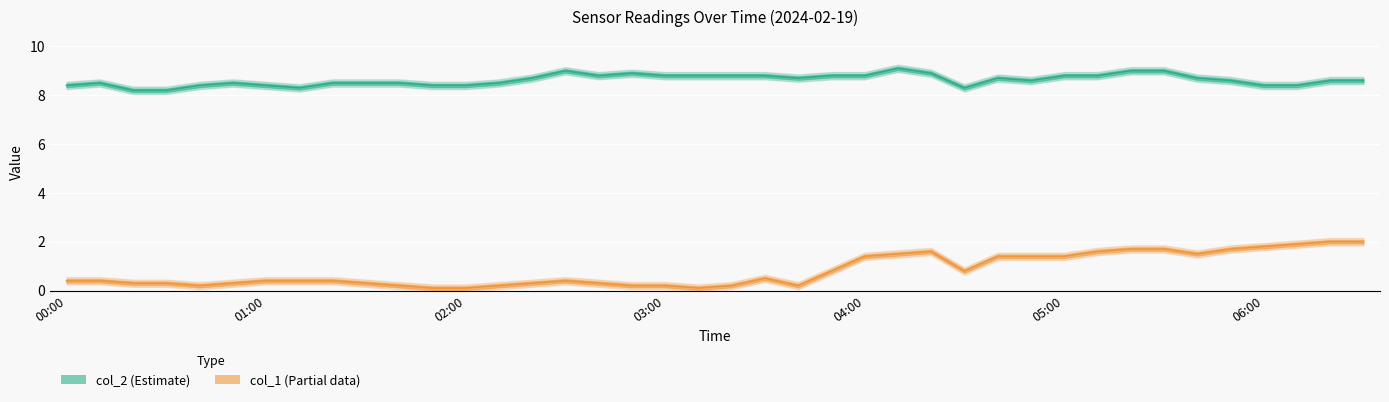

In col_2, how many points are higher than both neighbors (excluding endpoints)?

6